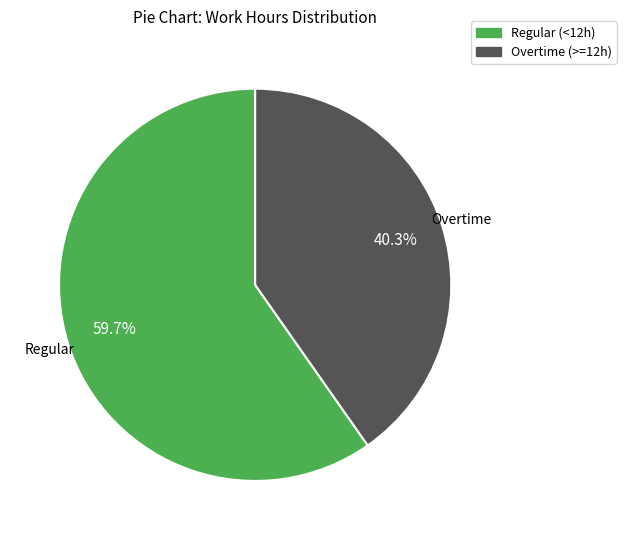

Which has a higher value, Overtime (>=12h) or Regular (<12h)?

Regular (<12h)